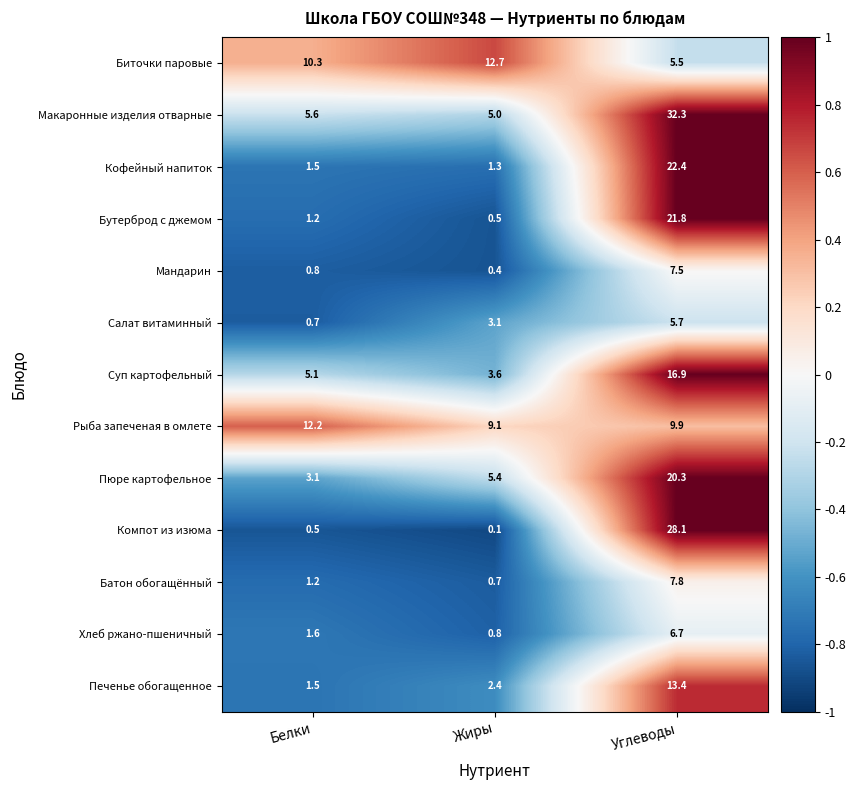

Which series changed the most between Белки and Углеводы?

Компот из изюма